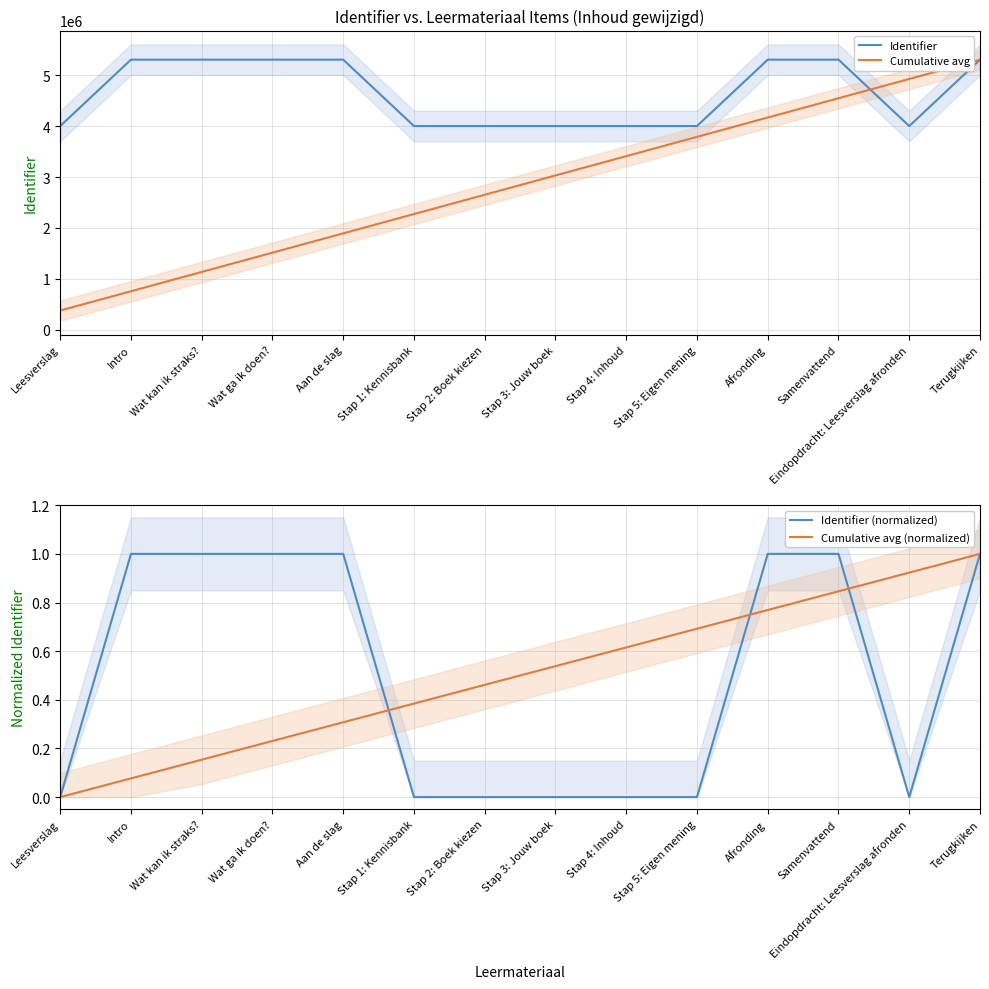

Does the chart have visible grid lines?

Yes